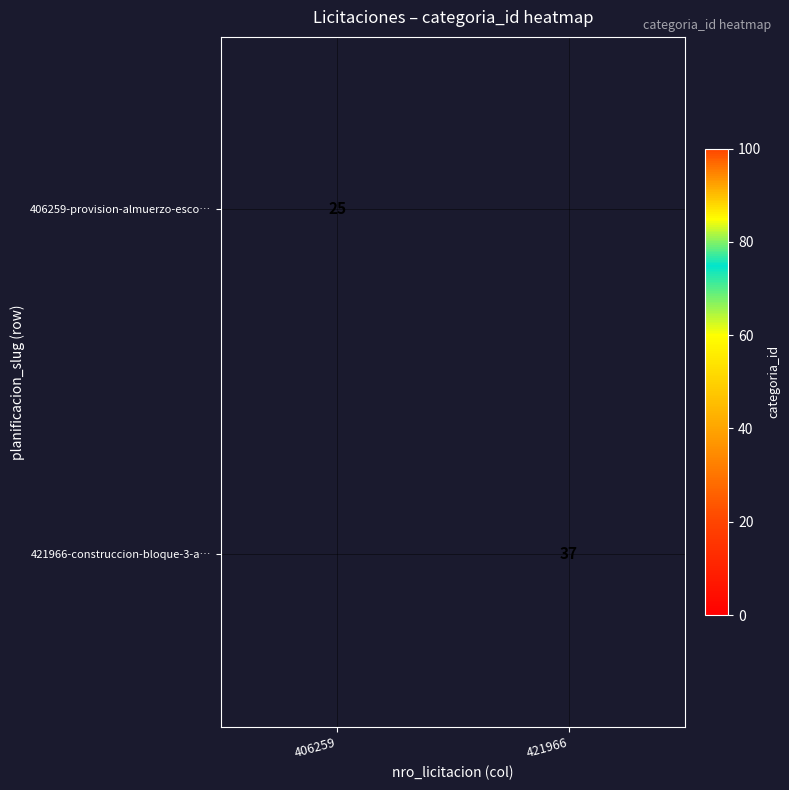

True or false: 406259-provision-almuerzo-esco… has a value of 25 at 406259.

True